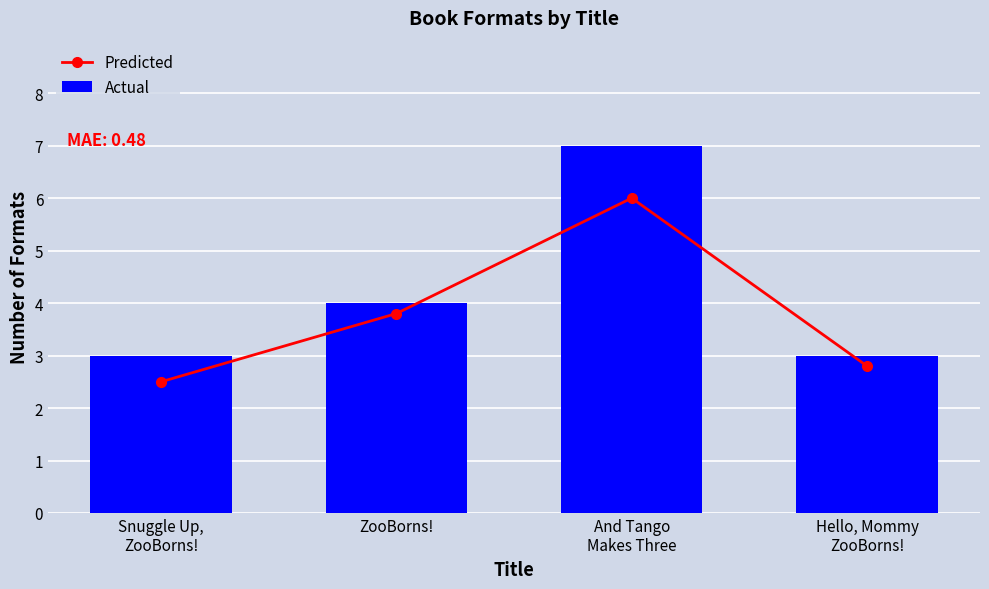

At which label does Predicted first exceed 3?

ZooBorns!